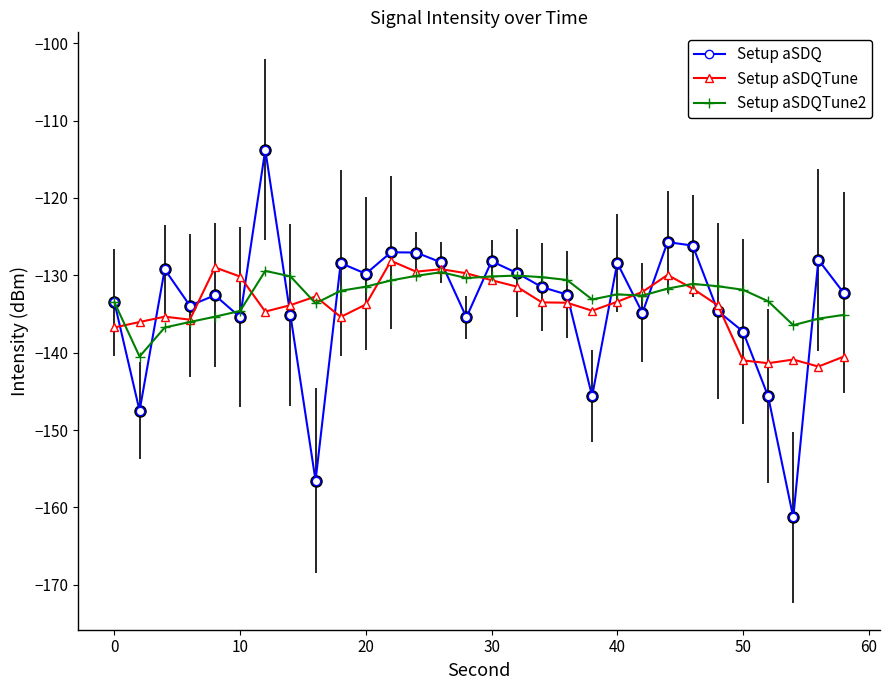

True or false: Setup aSDQTune has more than 1 interior local peaks.

True